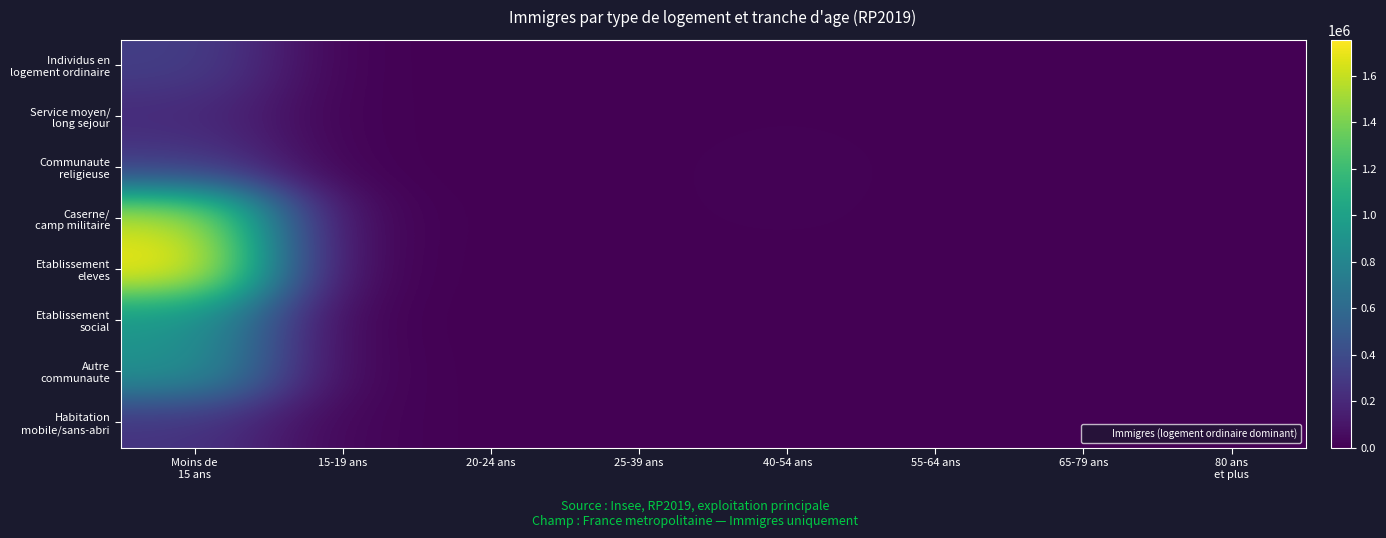

How many series are shown in this chart?

8